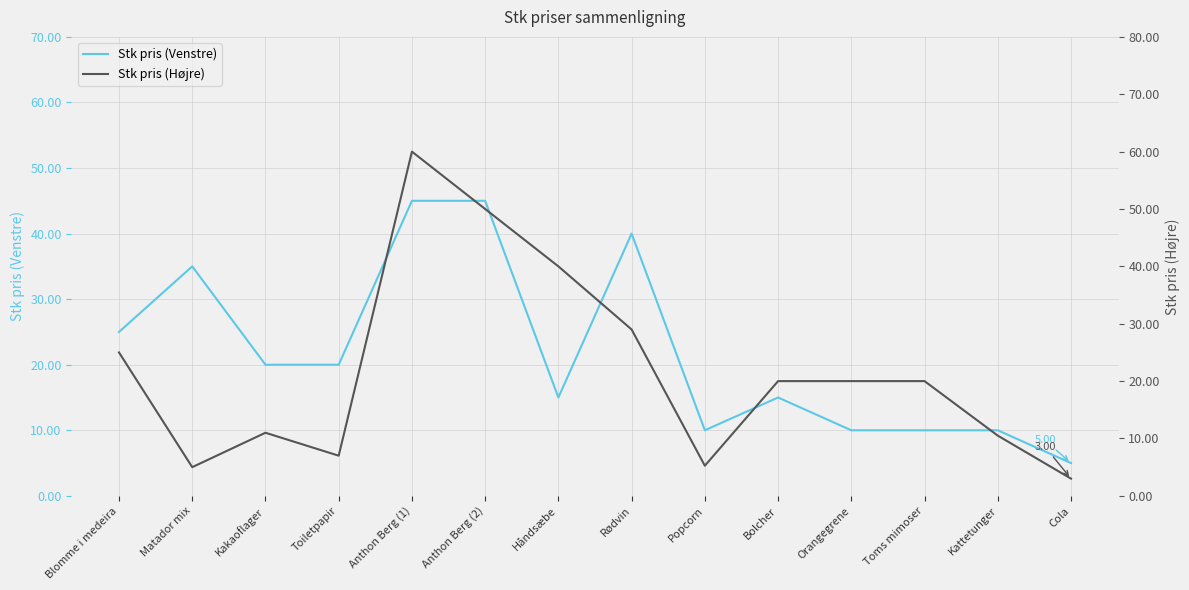

What is the label of the 8th point from the left?

Rødvin